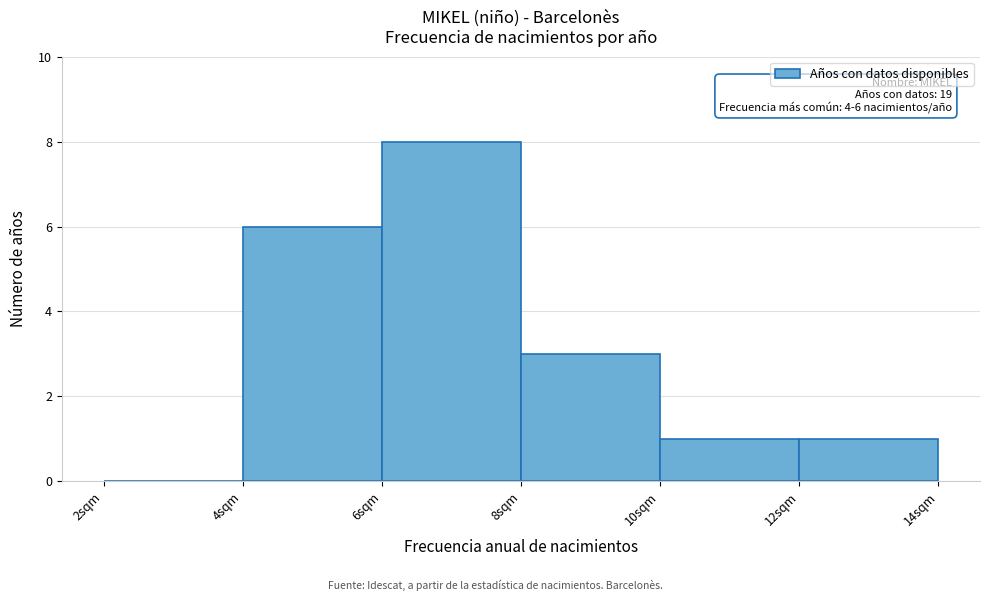

Which range on the x-axis has the tallest bar?

6 to 8